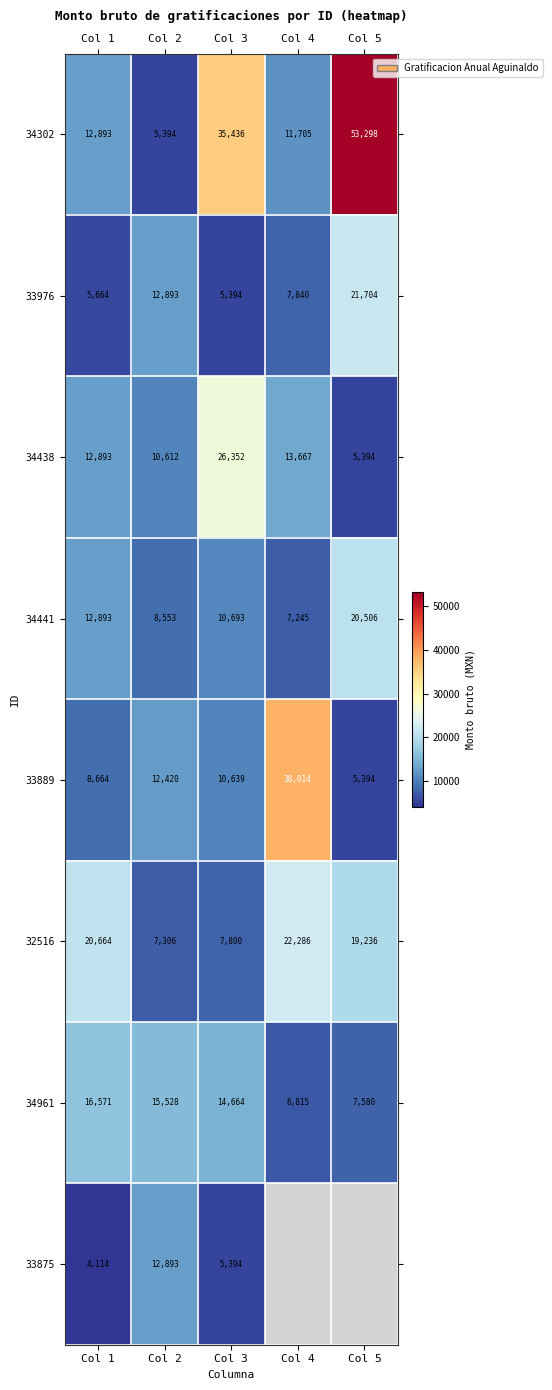

Is the value of 34961 at Col 3 greater than the value of 32516 at Col 5?

No